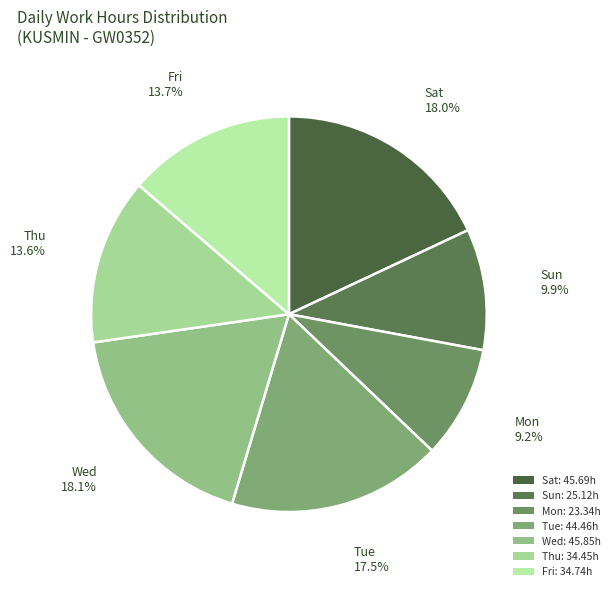

How many slices are in this pie chart?

7